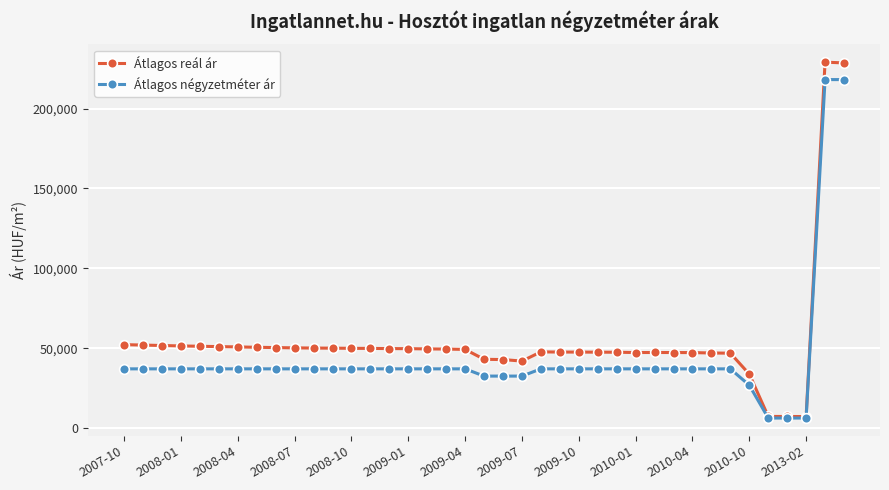

List the series in order of their overall mean, lowest first.

Átlagos négyzetméter ár, Átlagos reál ár